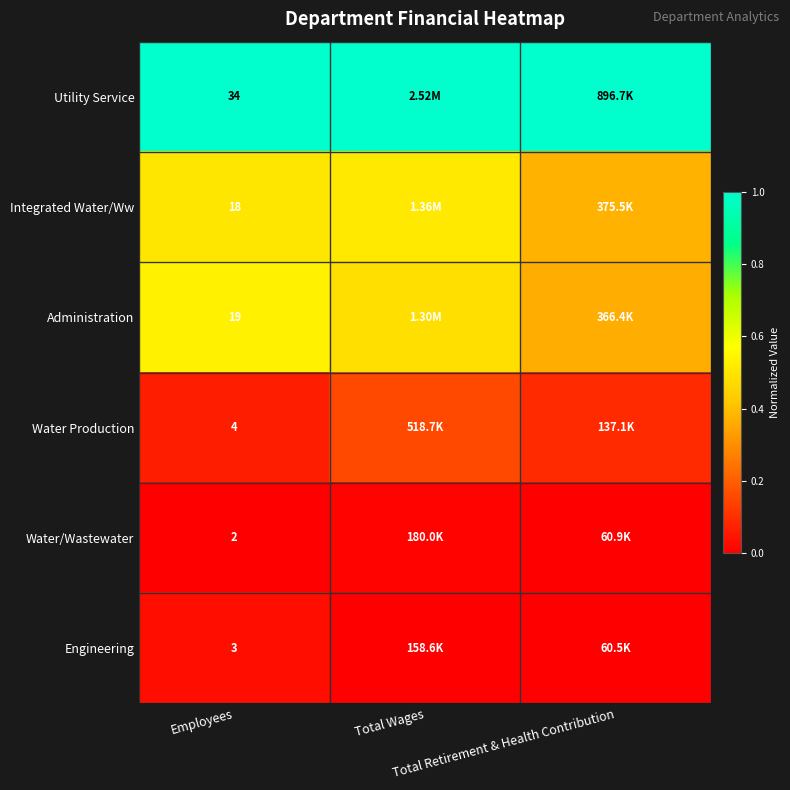

List the labels in order of Water/Wastewater value, smallest first.

Employees, Total Retirement & Health Contribution, Total Wages